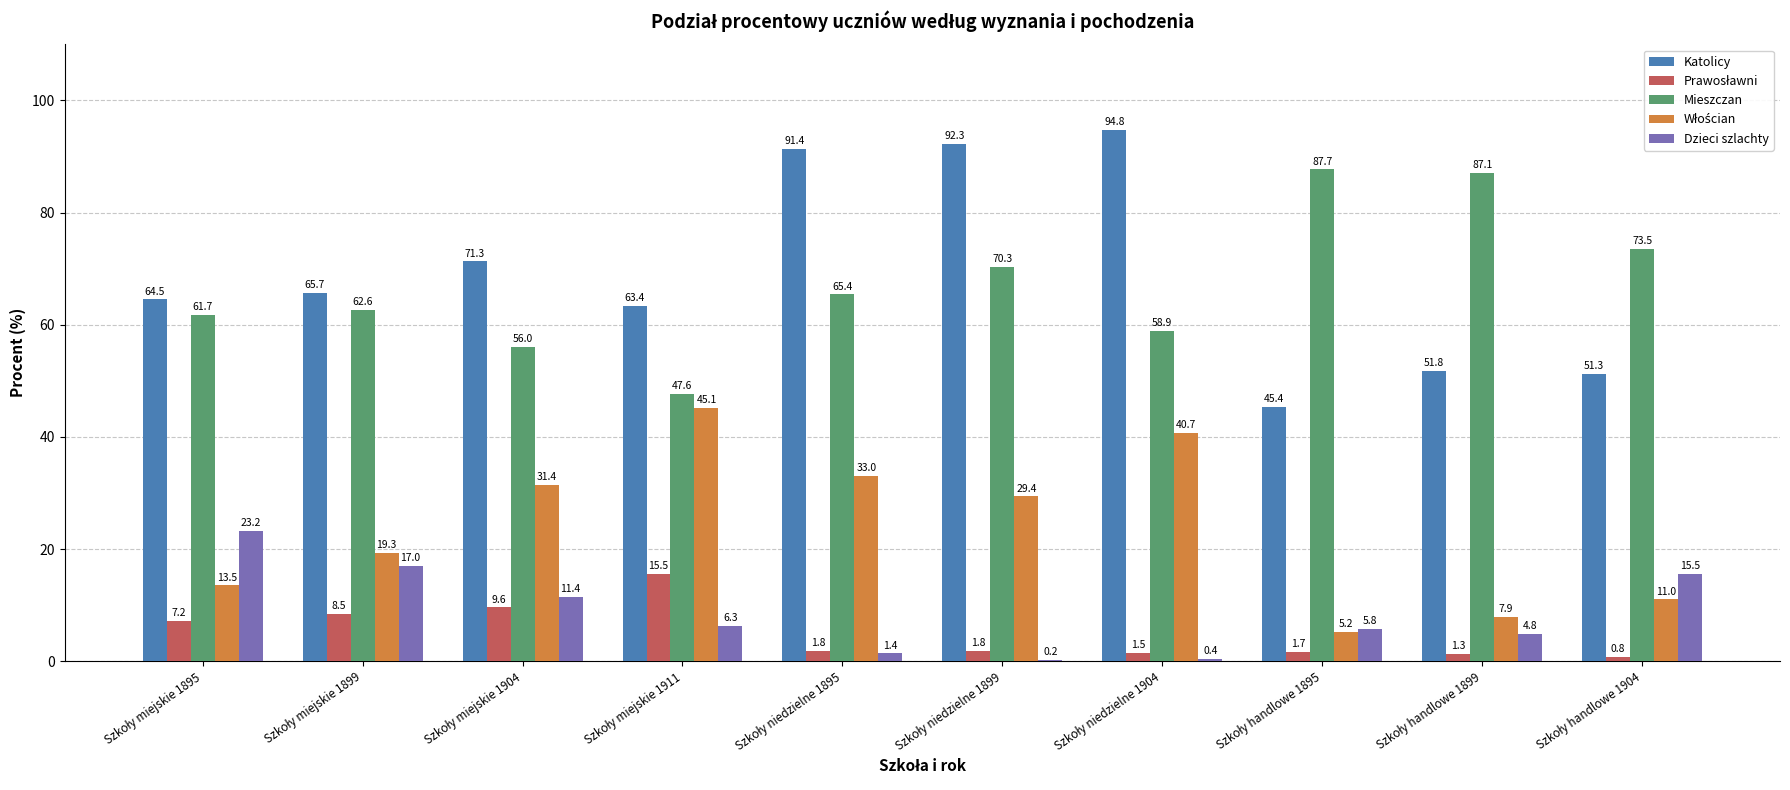

What is the sum of all Dzieci szlachty values?

86.0